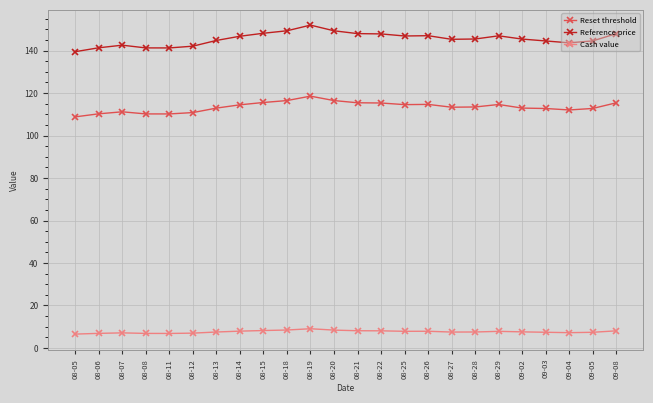

Rank the series by their maximum value, from highest to lowest.

Reference price, Reset threshold, Cash value